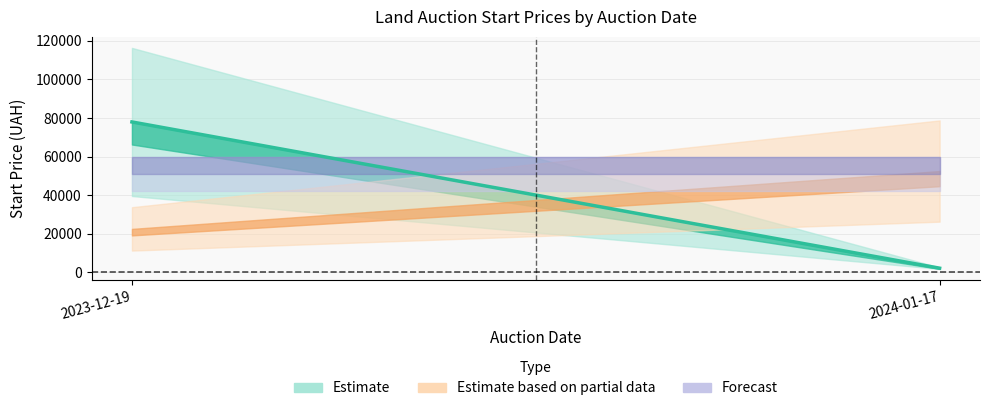

True or false: Np / n and Start price intersect in this chart.

False